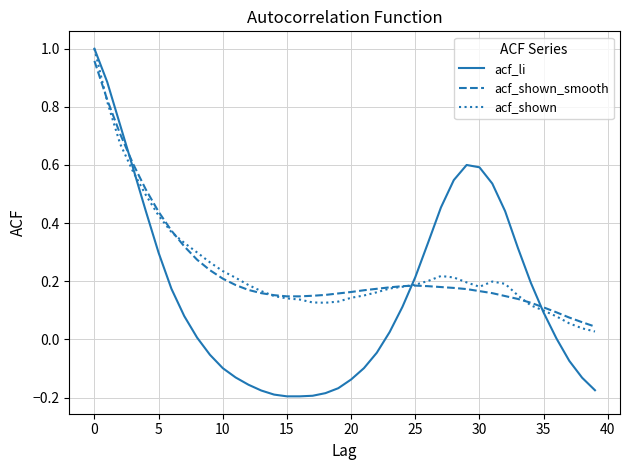

How many intersections are there between acf_shown_smooth and acf_li?

3